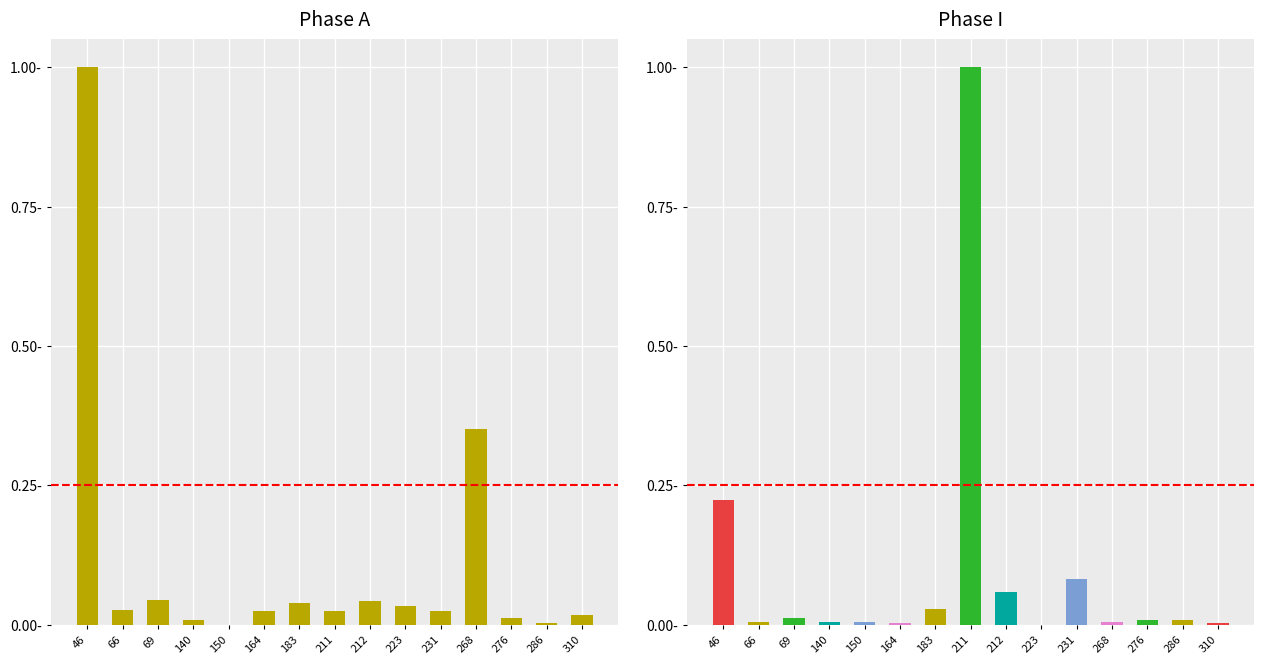

Between 310 and 150, which is larger?

310